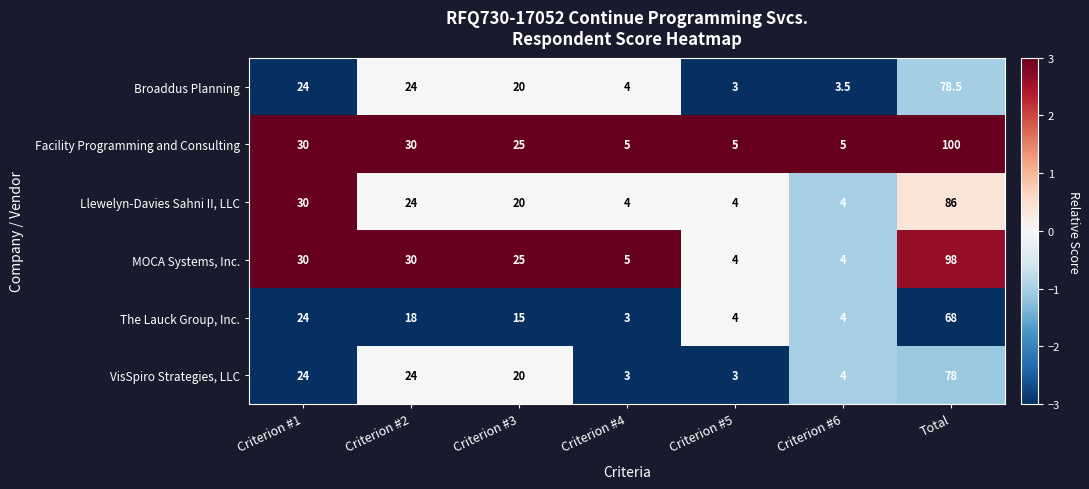

Count the number of data series in this chart.

6